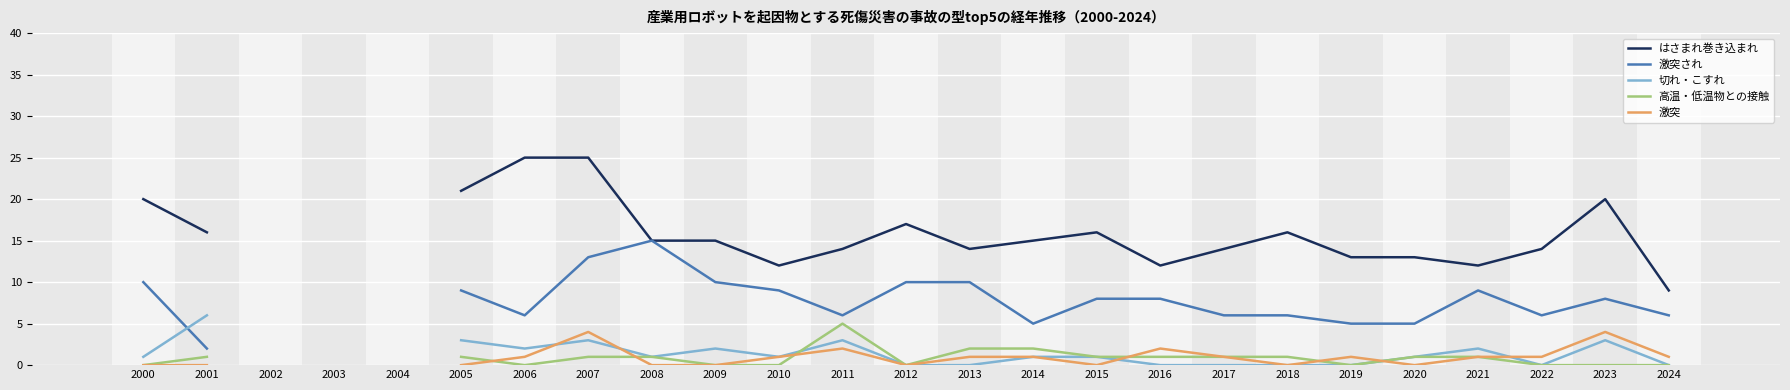

Is the value of はさまれ巻き込まれ at 2005 greater than the value of 激突 at 2013?

Yes